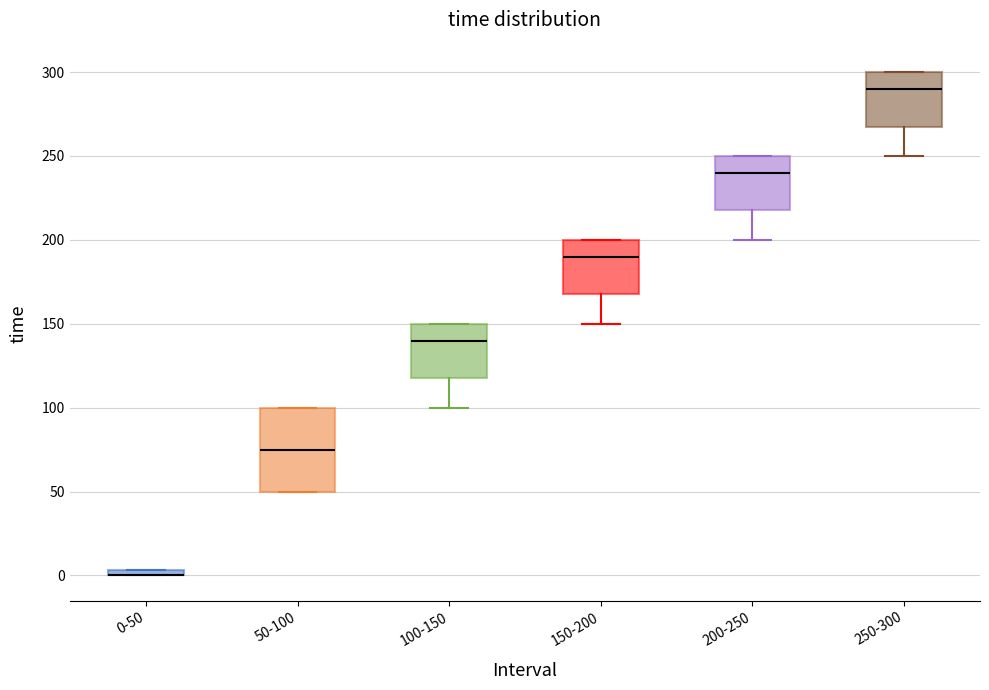

Comparing the boxes themselves (not the whiskers), which one is the tallest?

50-100